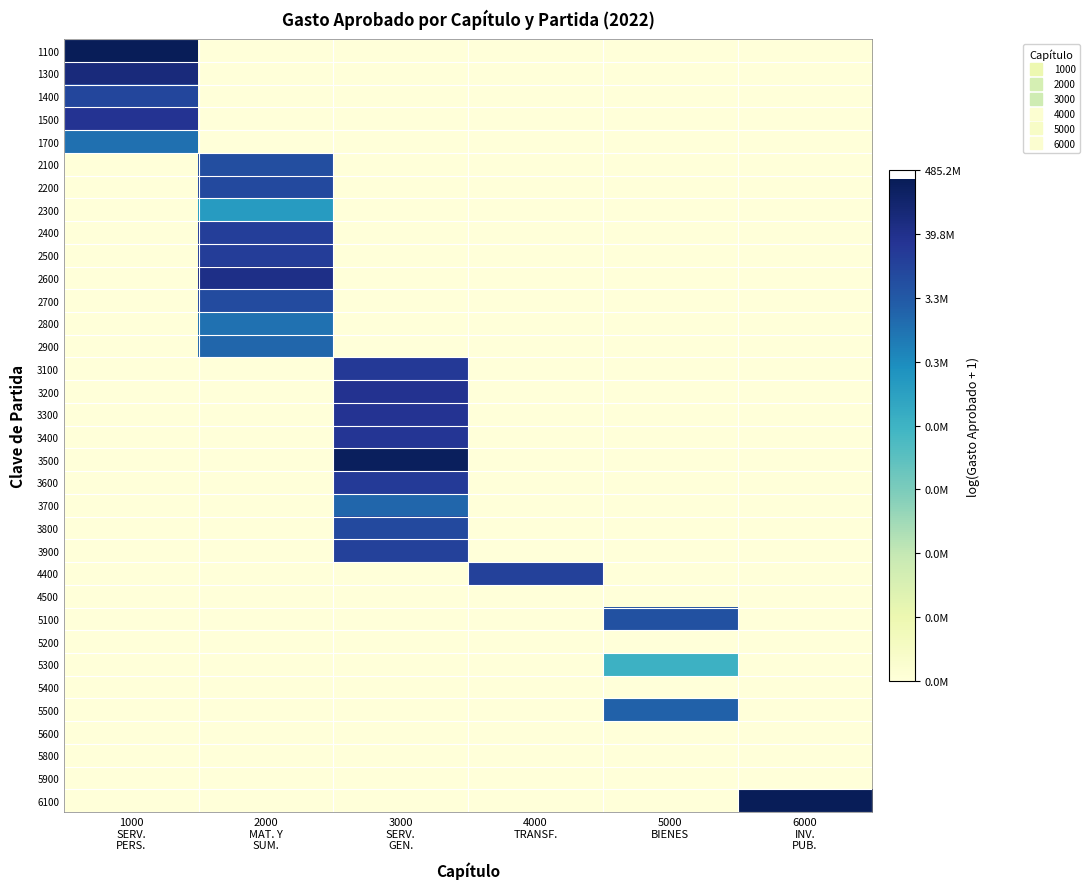

What is the spread (max minus min) of values at 4000
TRANSF.?

16.4